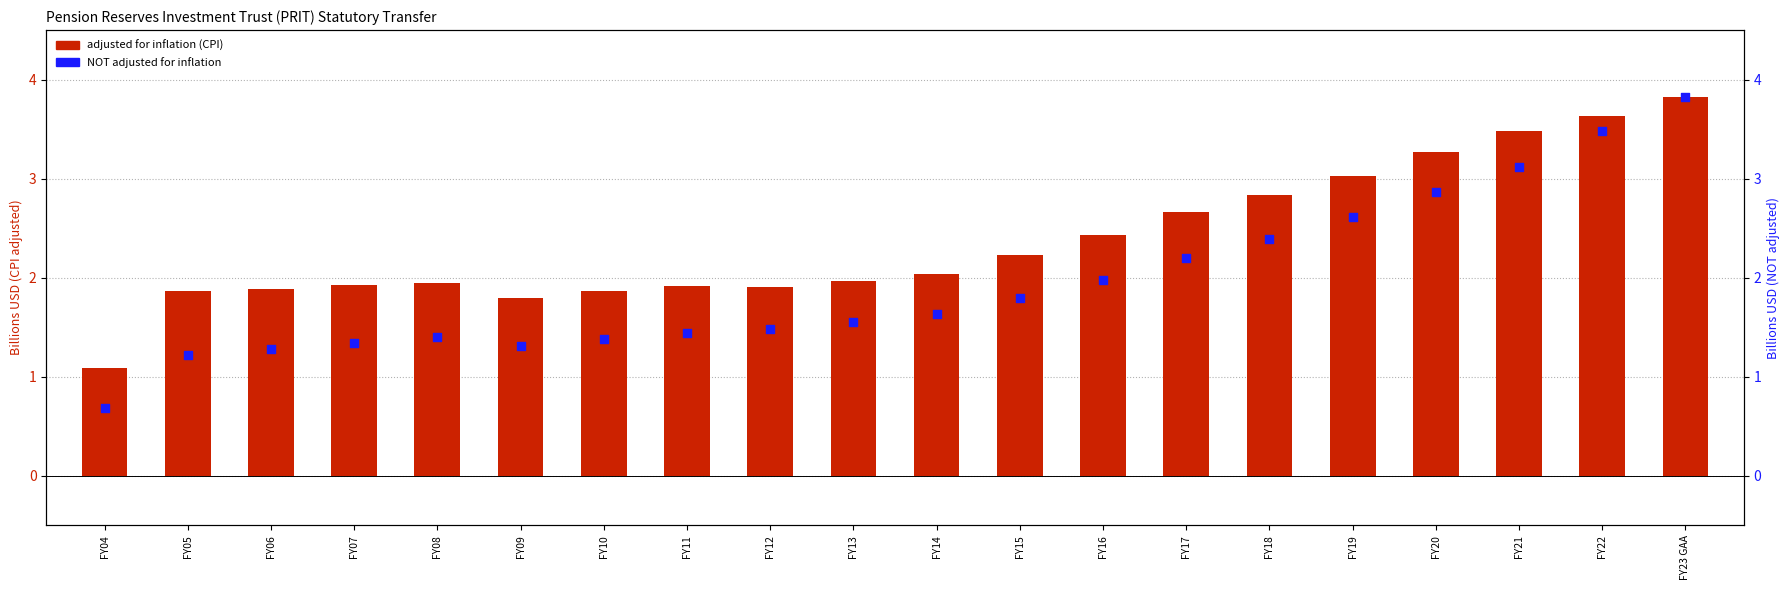

What are all the series names shown in the legend?

adjusted for inflation (CPI), NOT adjusted for inflation